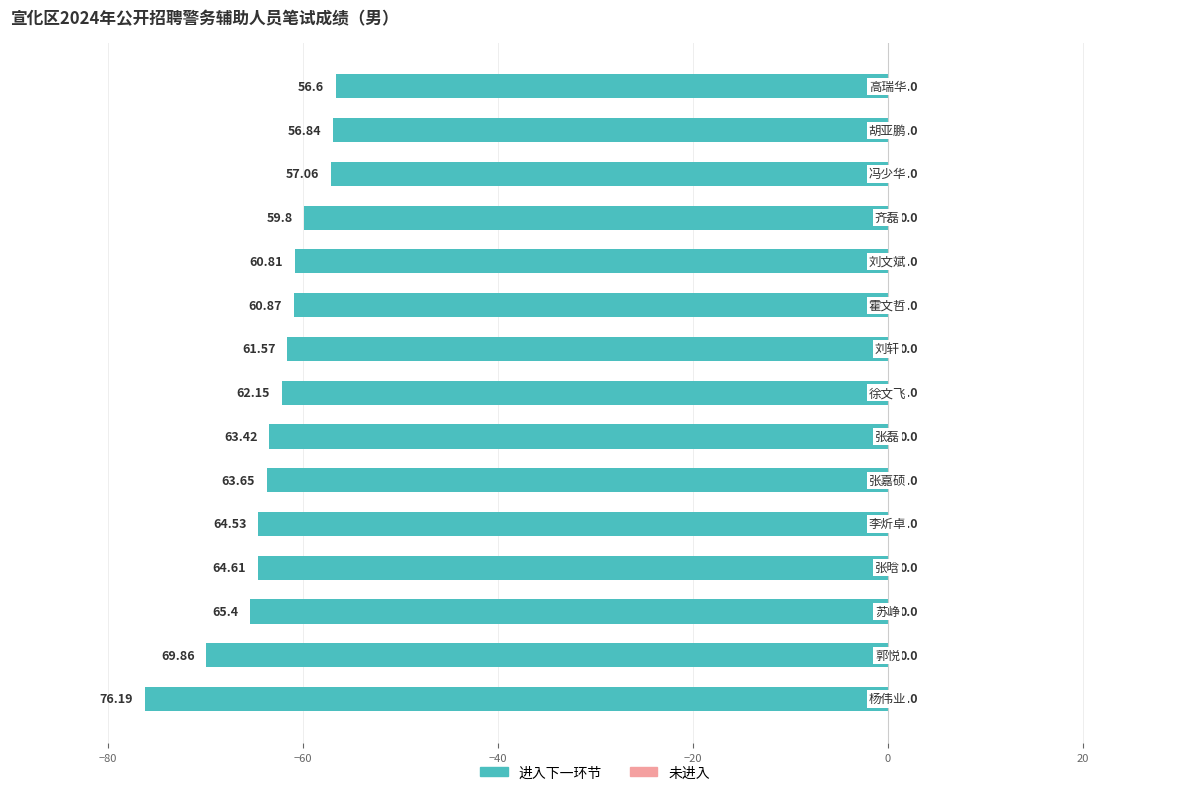

Are the bars grouped side by side (vs. stacked)?

No